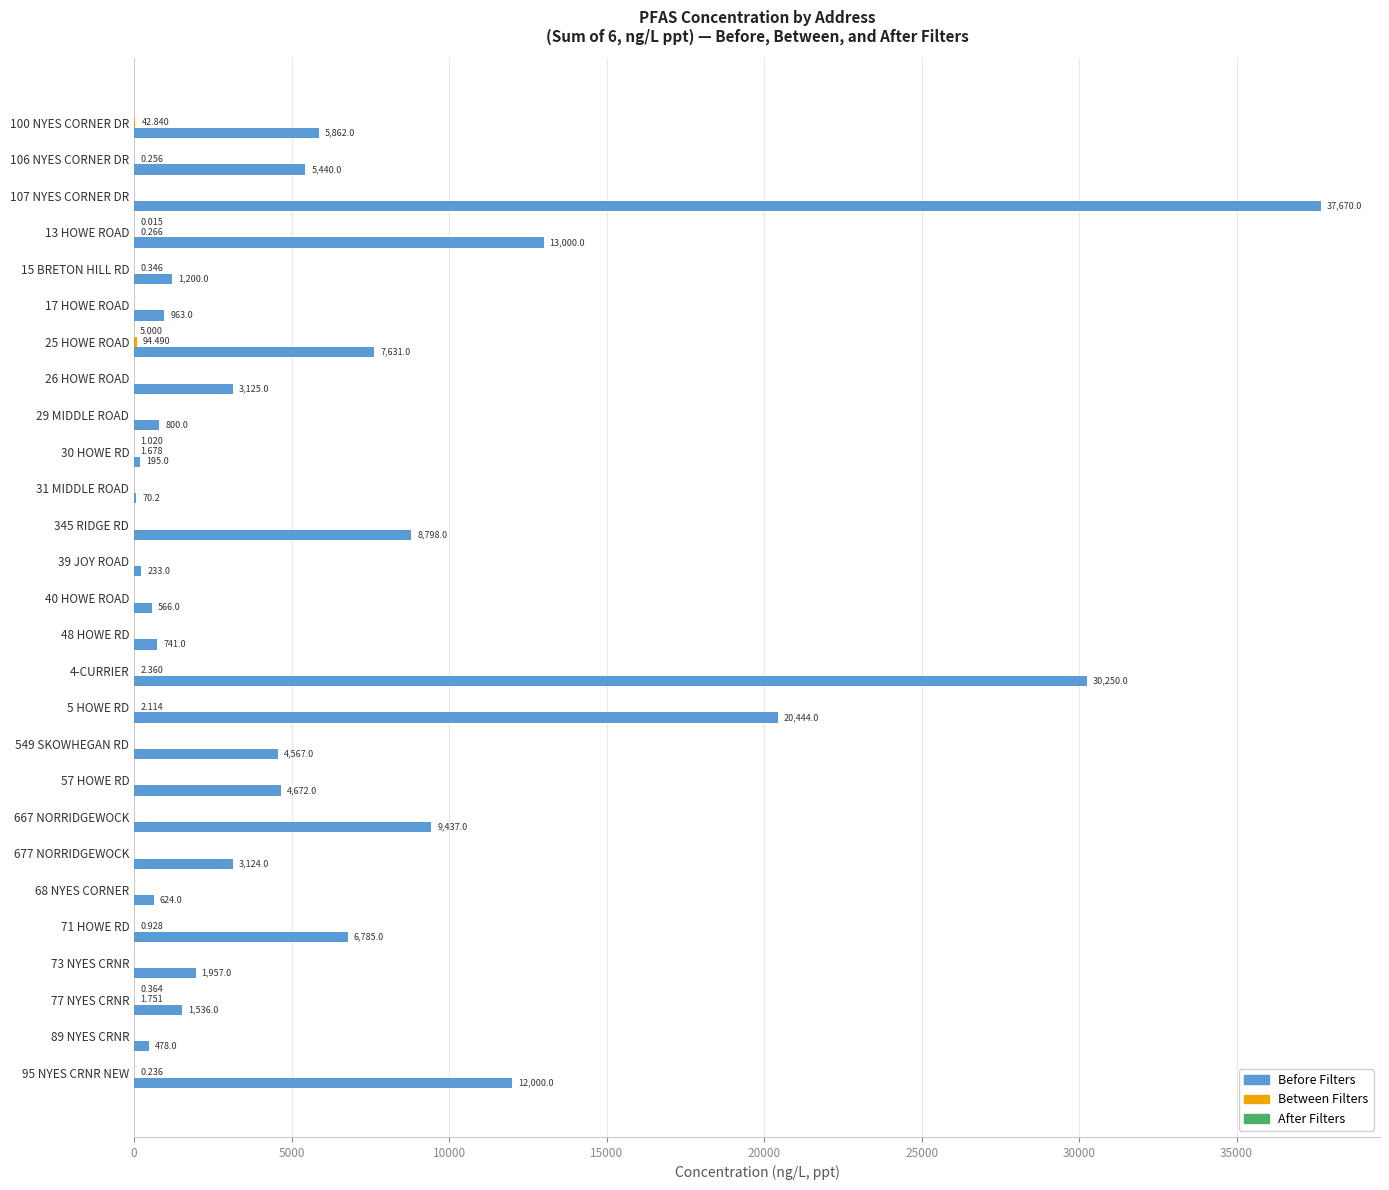

Between 68 NYES CORNER and 89 NYES CRNR, which series saw the biggest shift?

Before Filters